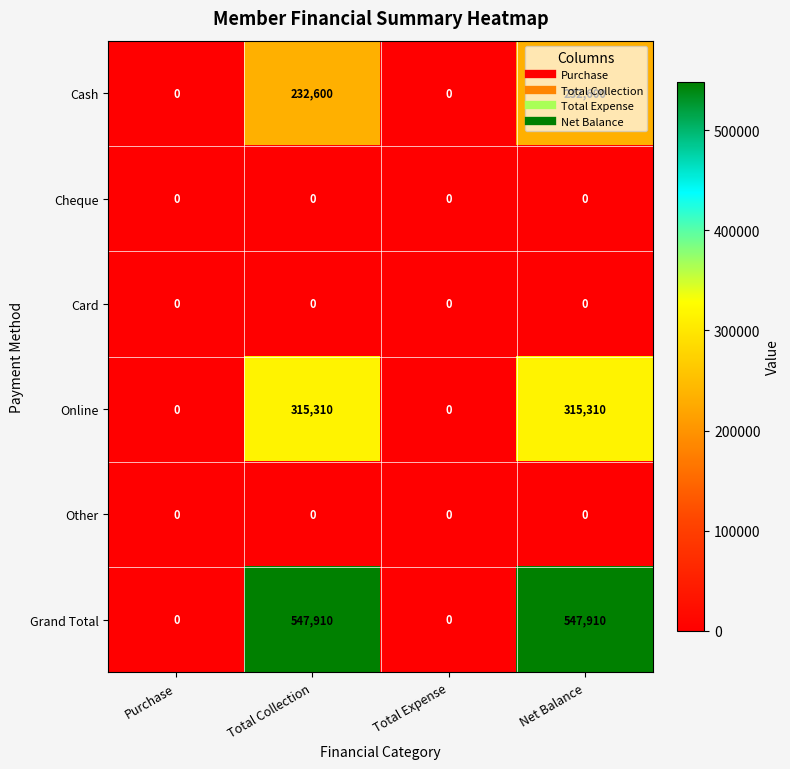

What is the difference between the maximum and minimum values in the Grand Total series?

547910